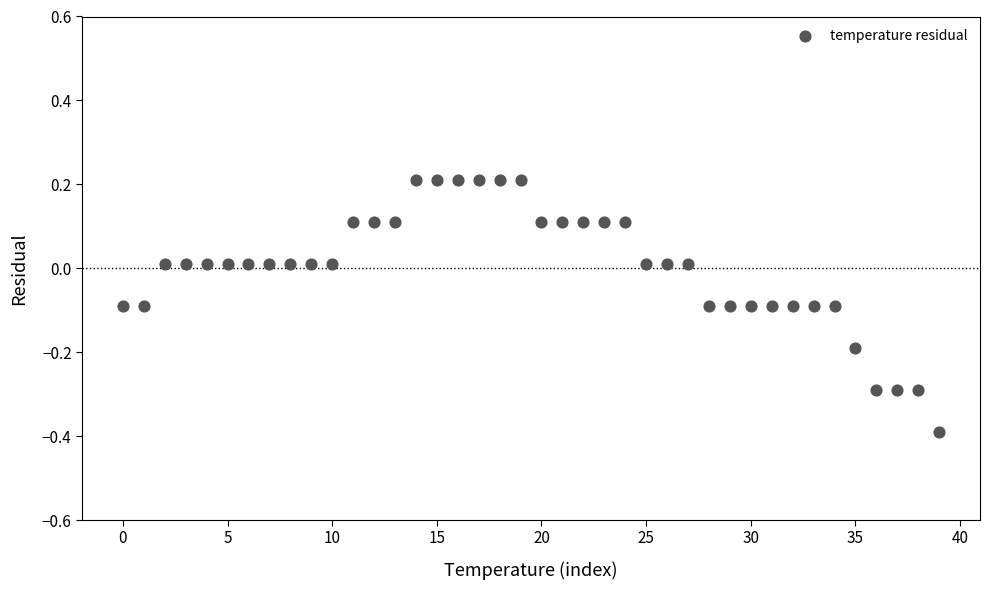

What is the range of Y values (max minus min)?

0.6